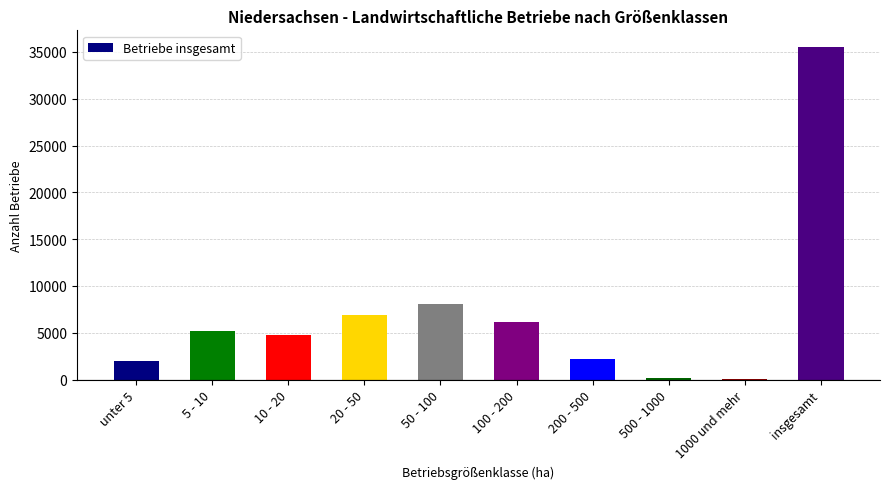

What is the ratio of the value at 100 - 200 to the value at unter 5?

3.2